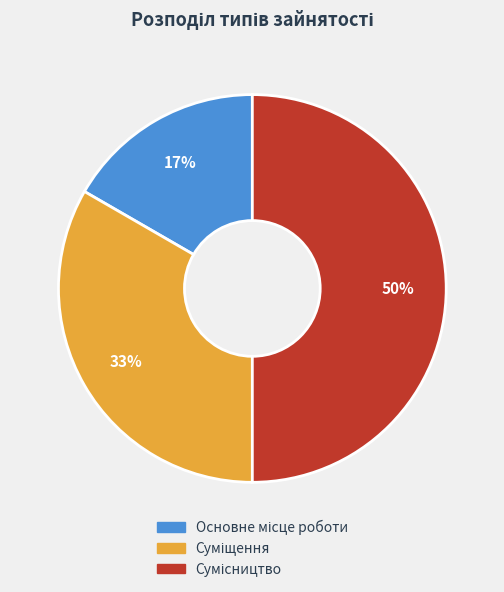

To the nearest percent, what is the difference between the largest and smallest slice percentages?

33%